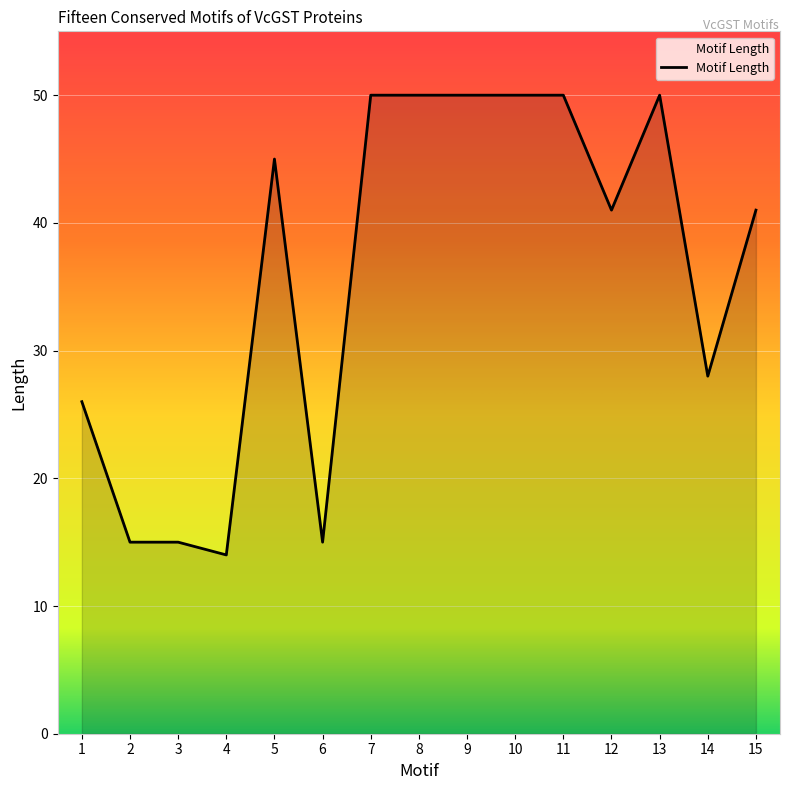

Reading right to left, transcribe all the data shown in this chart.

41	28	50	41	50	50	50	50	50	15	45	14	15	15	26